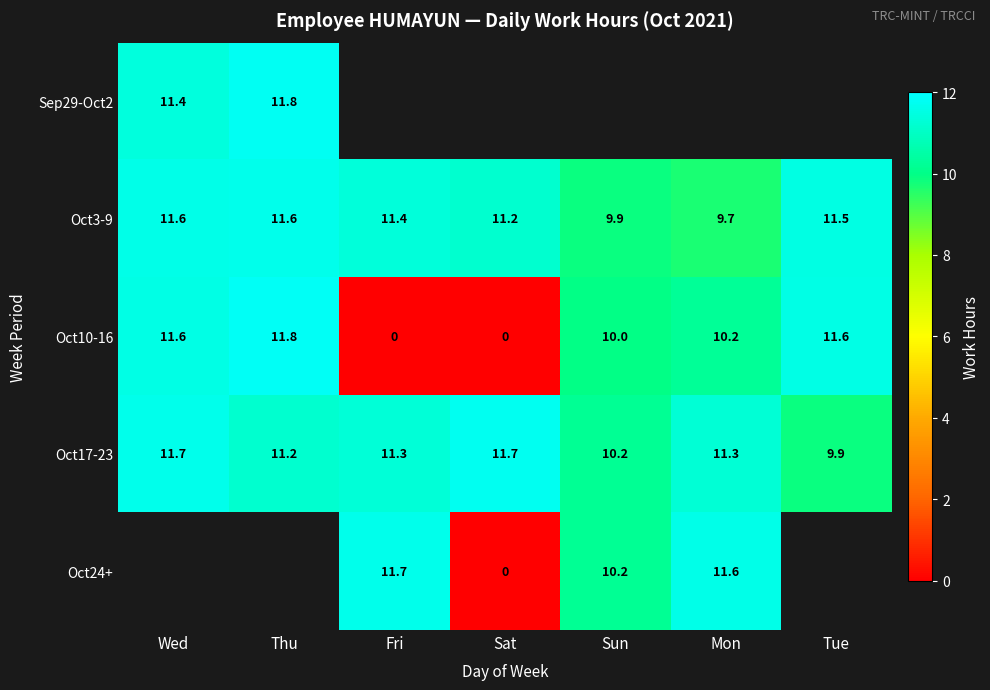

What is the difference between the maximum and minimum values in the Oct17-23 series?

1.8